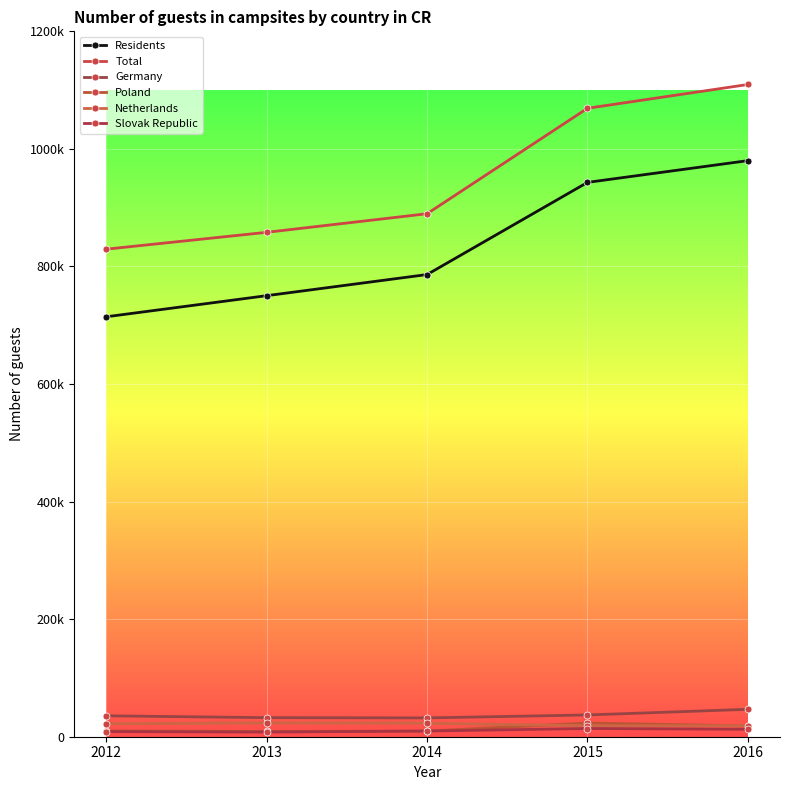

Which has a higher value, 2016 or 2015?

2016